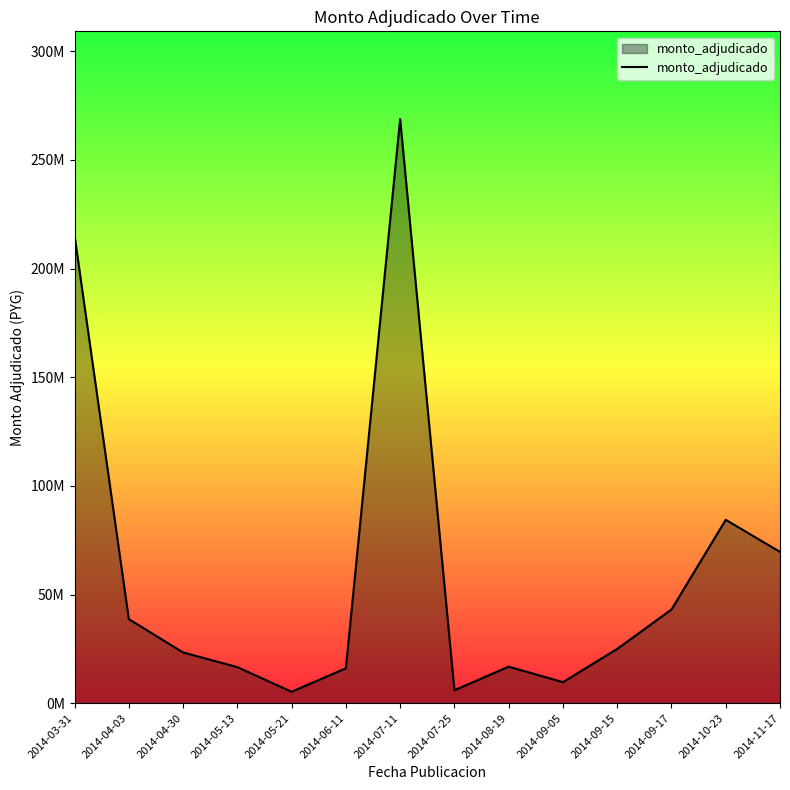

Is this an area chart (filled region under the line)?

Yes